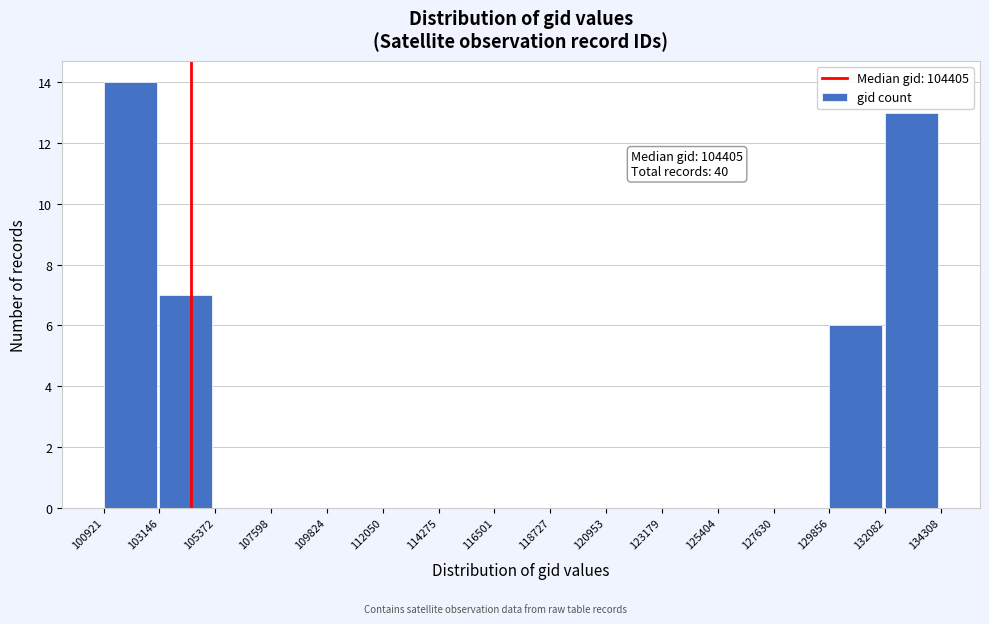

Over which range of the x-axis is the bar tallest?

100921 to 103146